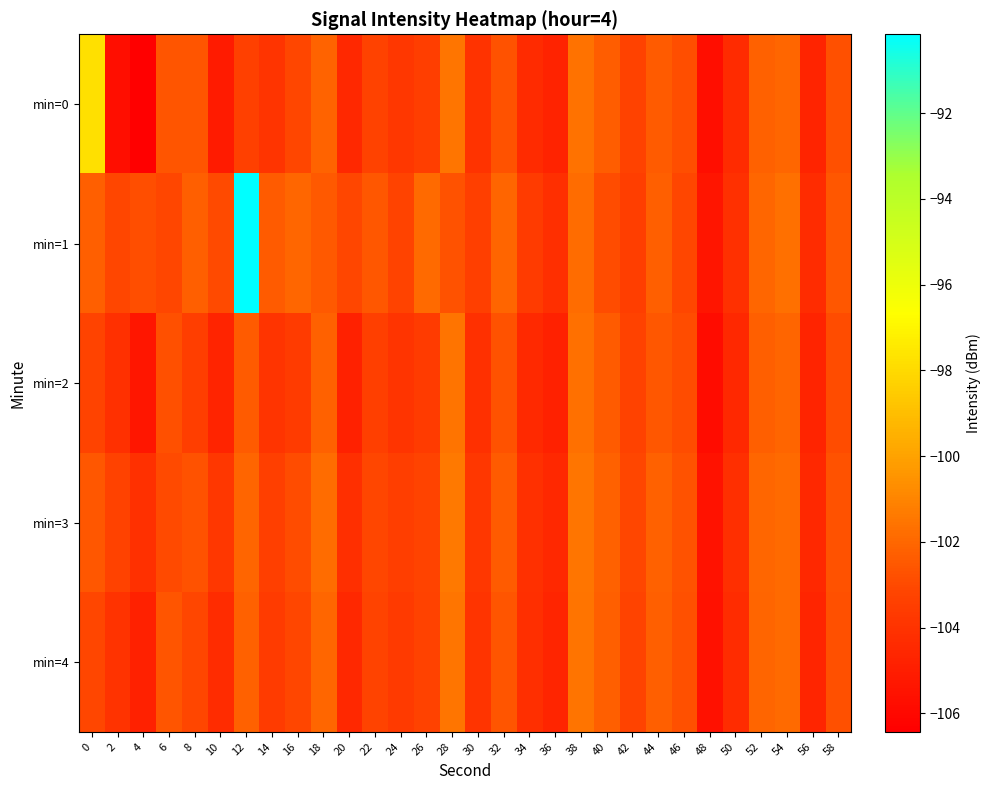

Rank the series by their maximum value, from highest to lowest.

min=1, min=0, min=3, min=4, min=2